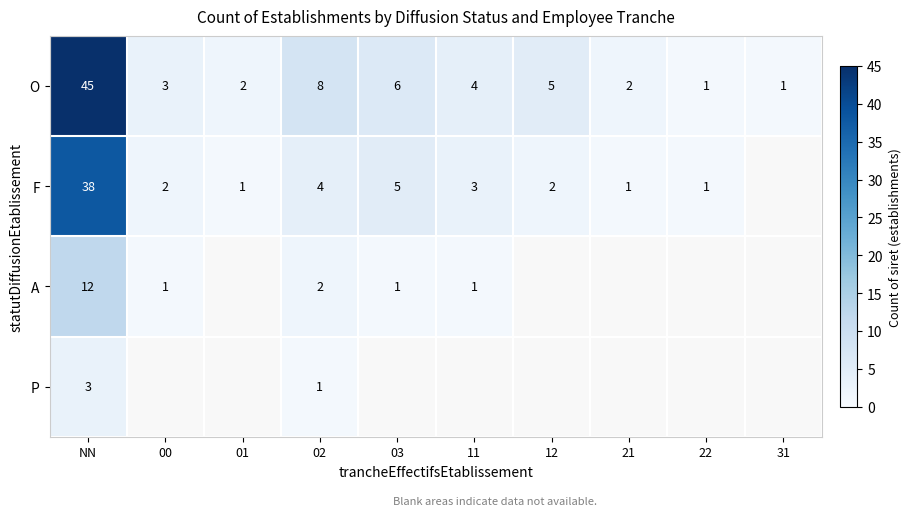

The P series shows 3 at NN. True or false?

True